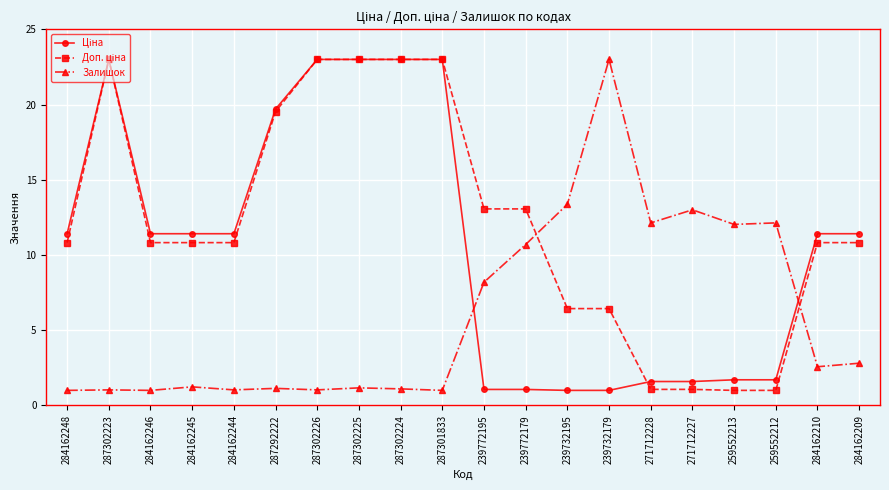

What is the total value across all series at 239772179?

24.8